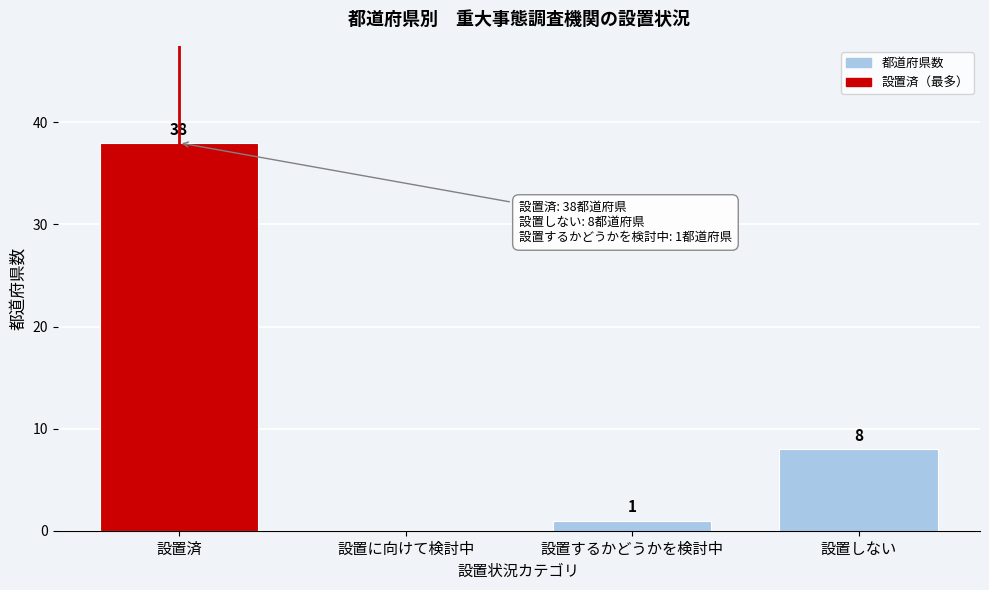

Reading left to right, extract all data points from this chart.

設置済=38	設置に向けて検討中=0	設置するかどうかを検討中=1	設置しない=8